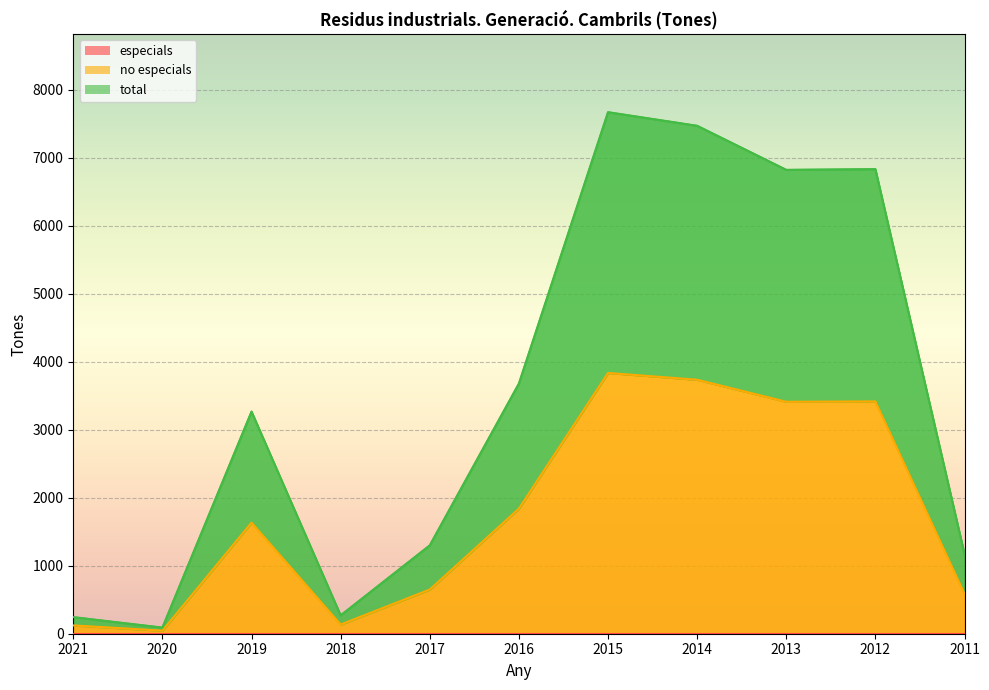

Rank the categories by no especials value from lowest to highest.

2020, 2021, 2018, 2011, 2017, 2019, 2016, 2013, 2012, 2014, 2015